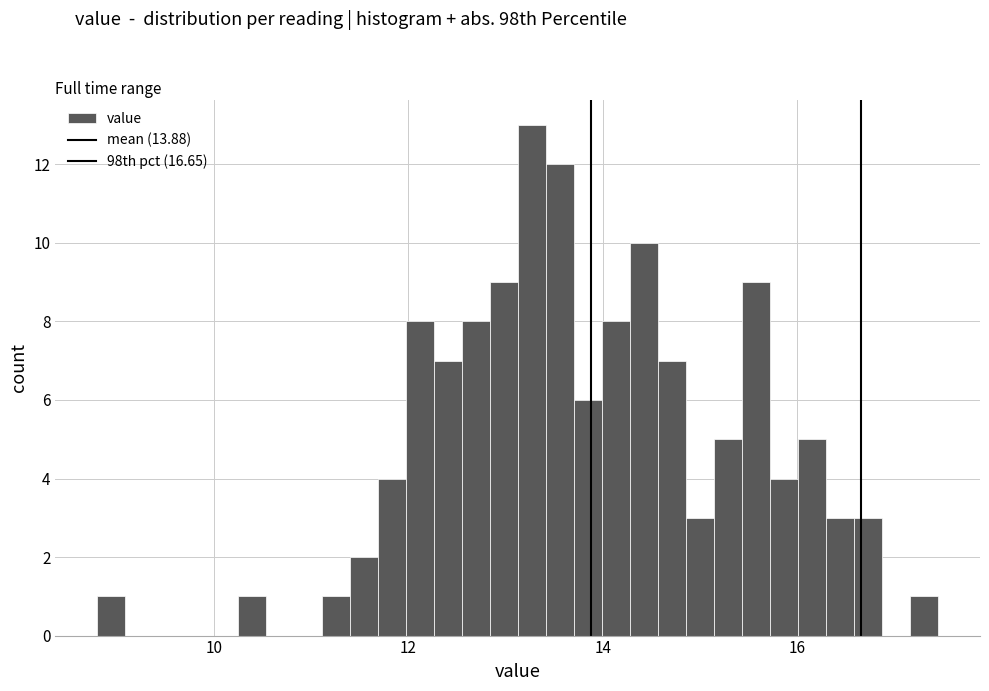

Read against the x-axis, roughly where is the centre of the tallest bar?

13.2